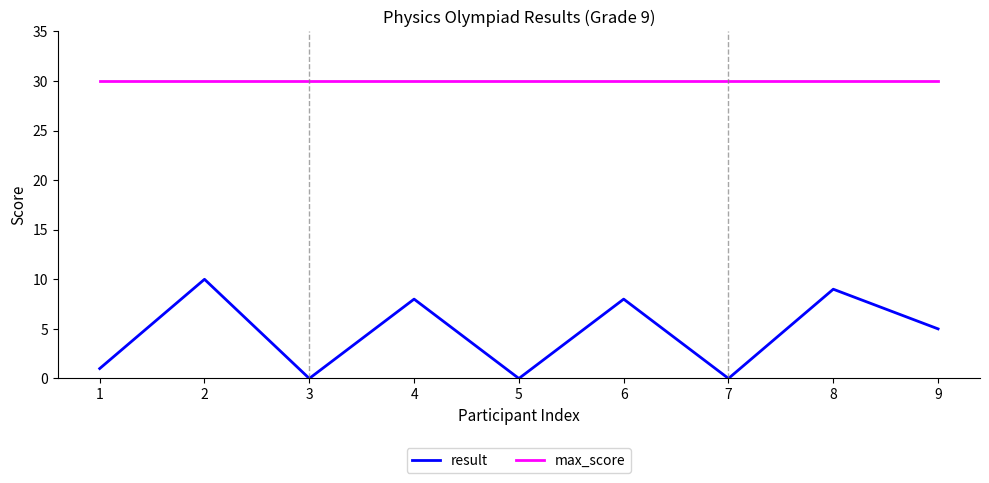

What is the greatest value displayed?

30